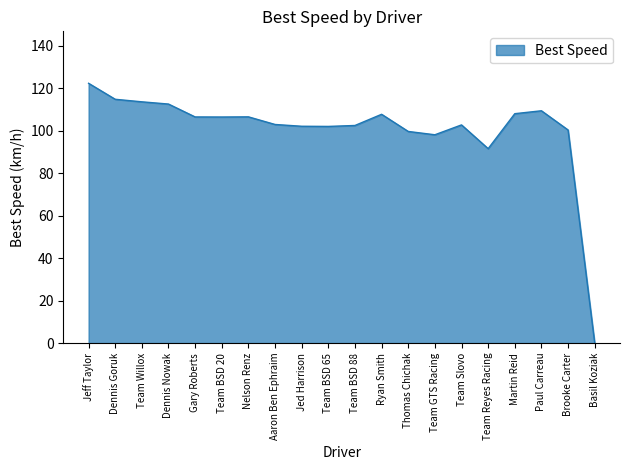

Is it true that the value at Nelson Renz is 53.6?

False